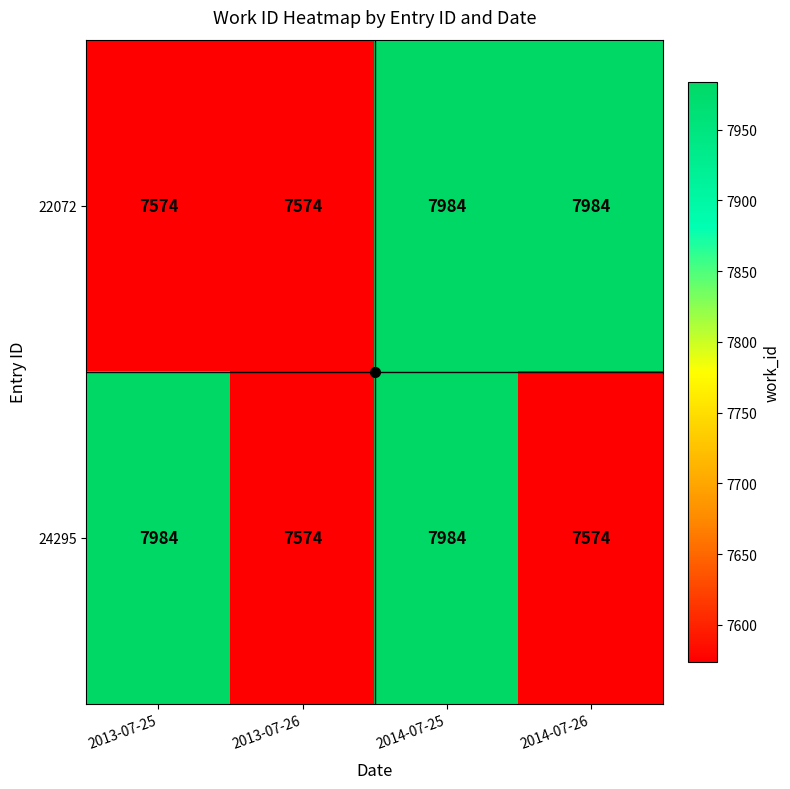

At which category is the sum across all series the highest?

2014-07-25